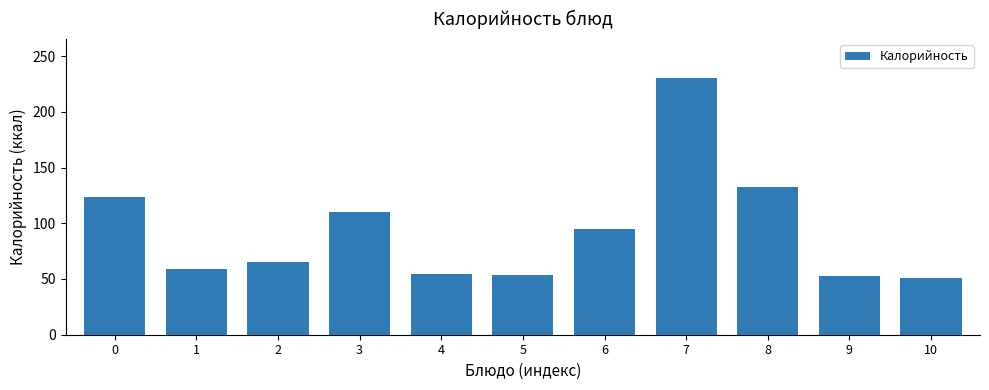

Approximately how many times larger is the value at 4 compared to 8?

0.4